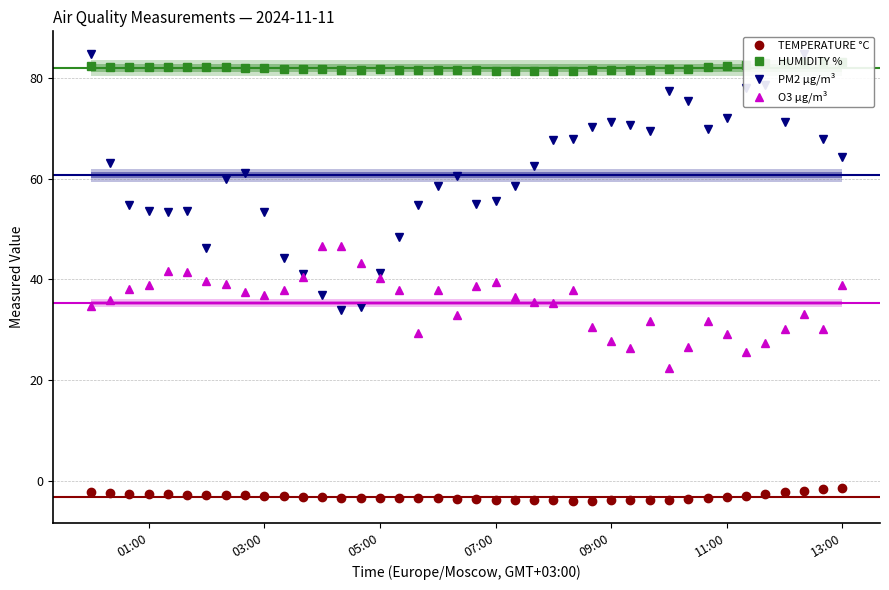

True or false: O3 µg/m³ has more than 2 interior local peaks.

True